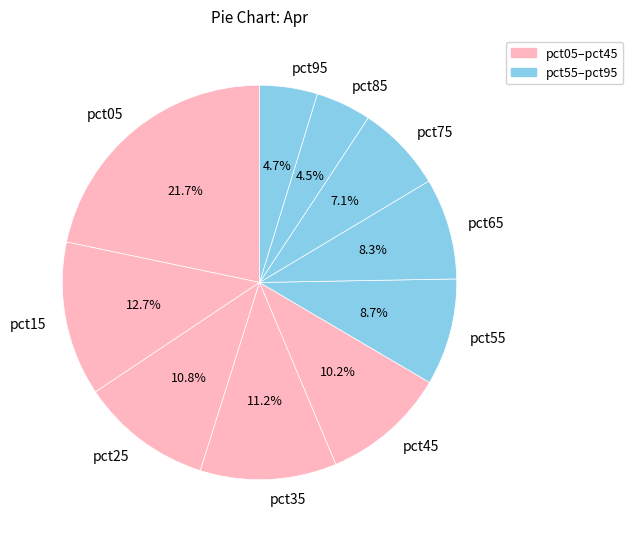

To the nearest percent, what is the difference between the pct85 and pct65 slice percentages?

4%